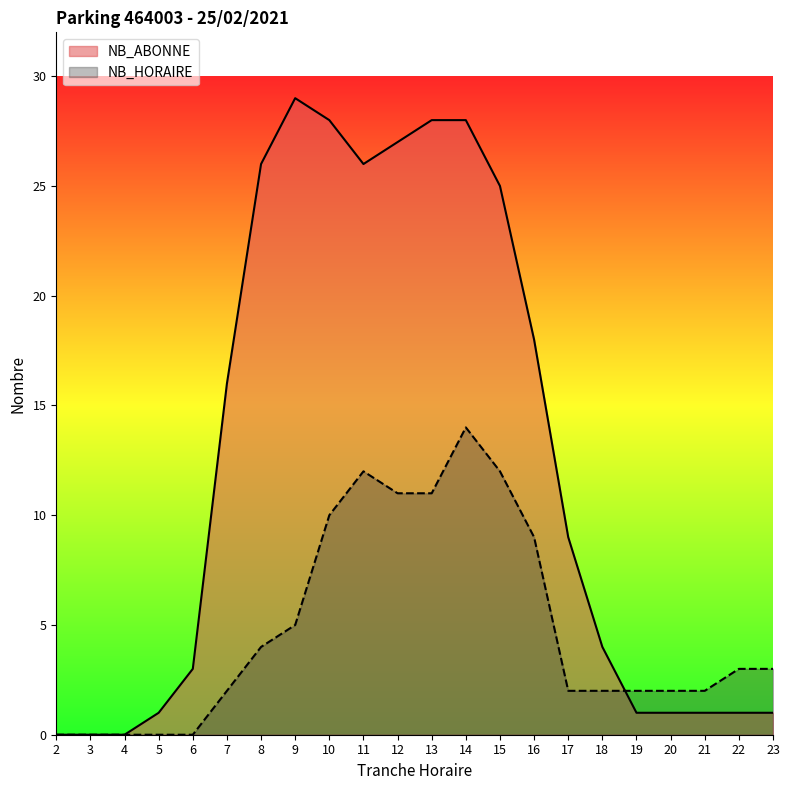

Reading right to left, list all the values displayed in this chart.

NB_ABONNE: 1	1	1	1	1	4	9	18	25	28	28	27	26	28	29	26	16	3	1	0	0	0
NB_HORAIRE: 3	3	2	2	2	2	2	9	12	14	11	11	12	10	5	4	2	0	0	0	0	0